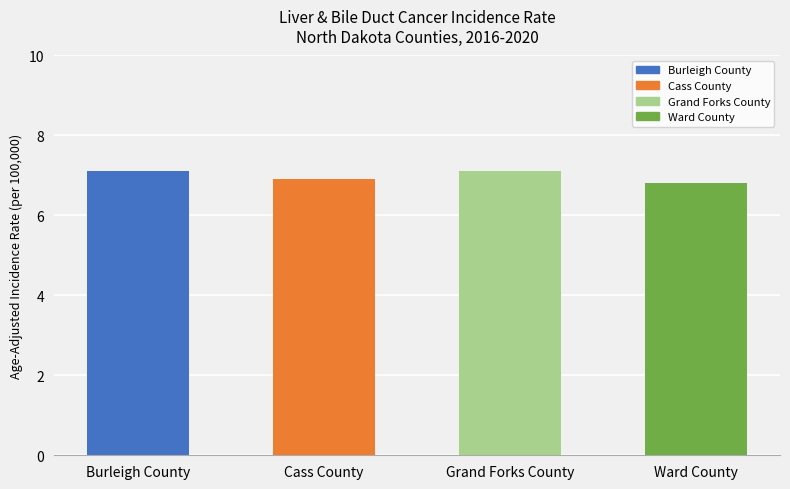

The value at Grand Forks County is 7.1. True or false?

True